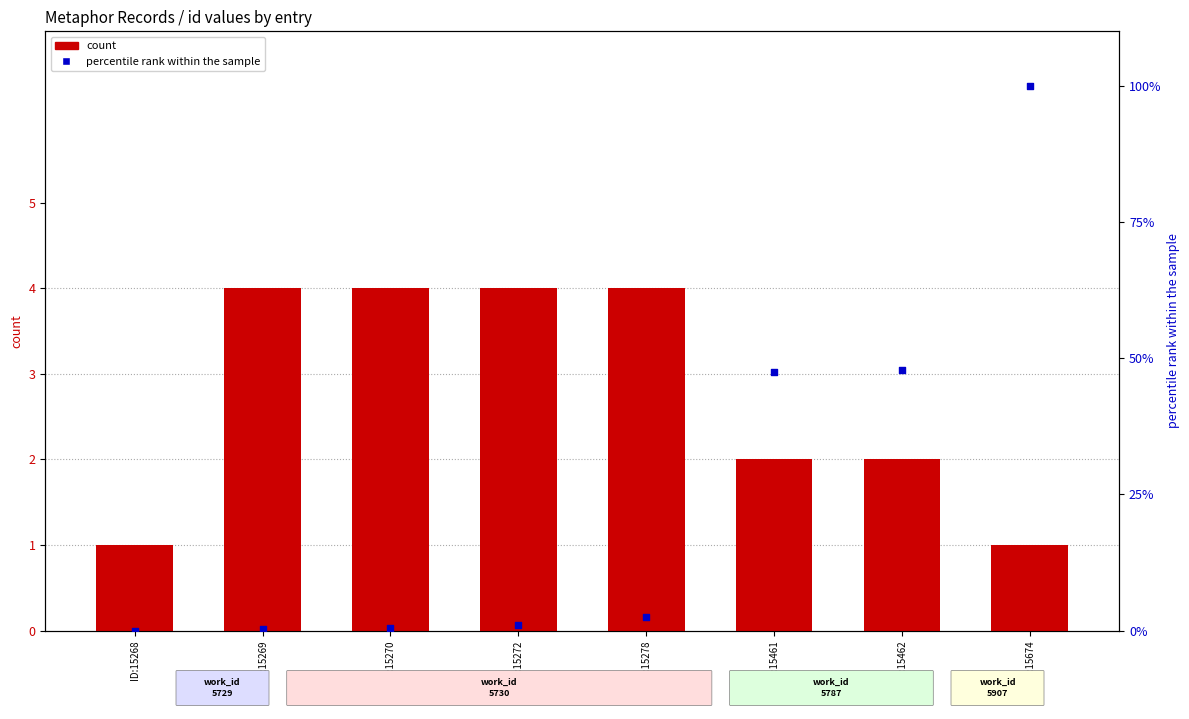

Is the value of count at ID:15270 greater than the value of percentile rank within the sample at ID:15272?

Yes